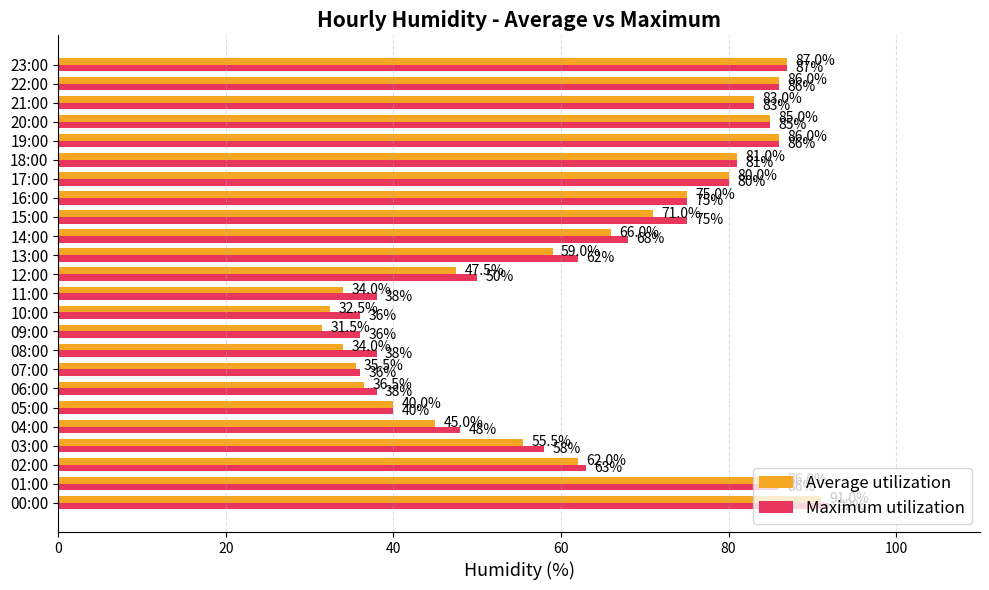

At which category is the sum across all series the highest?

00:00